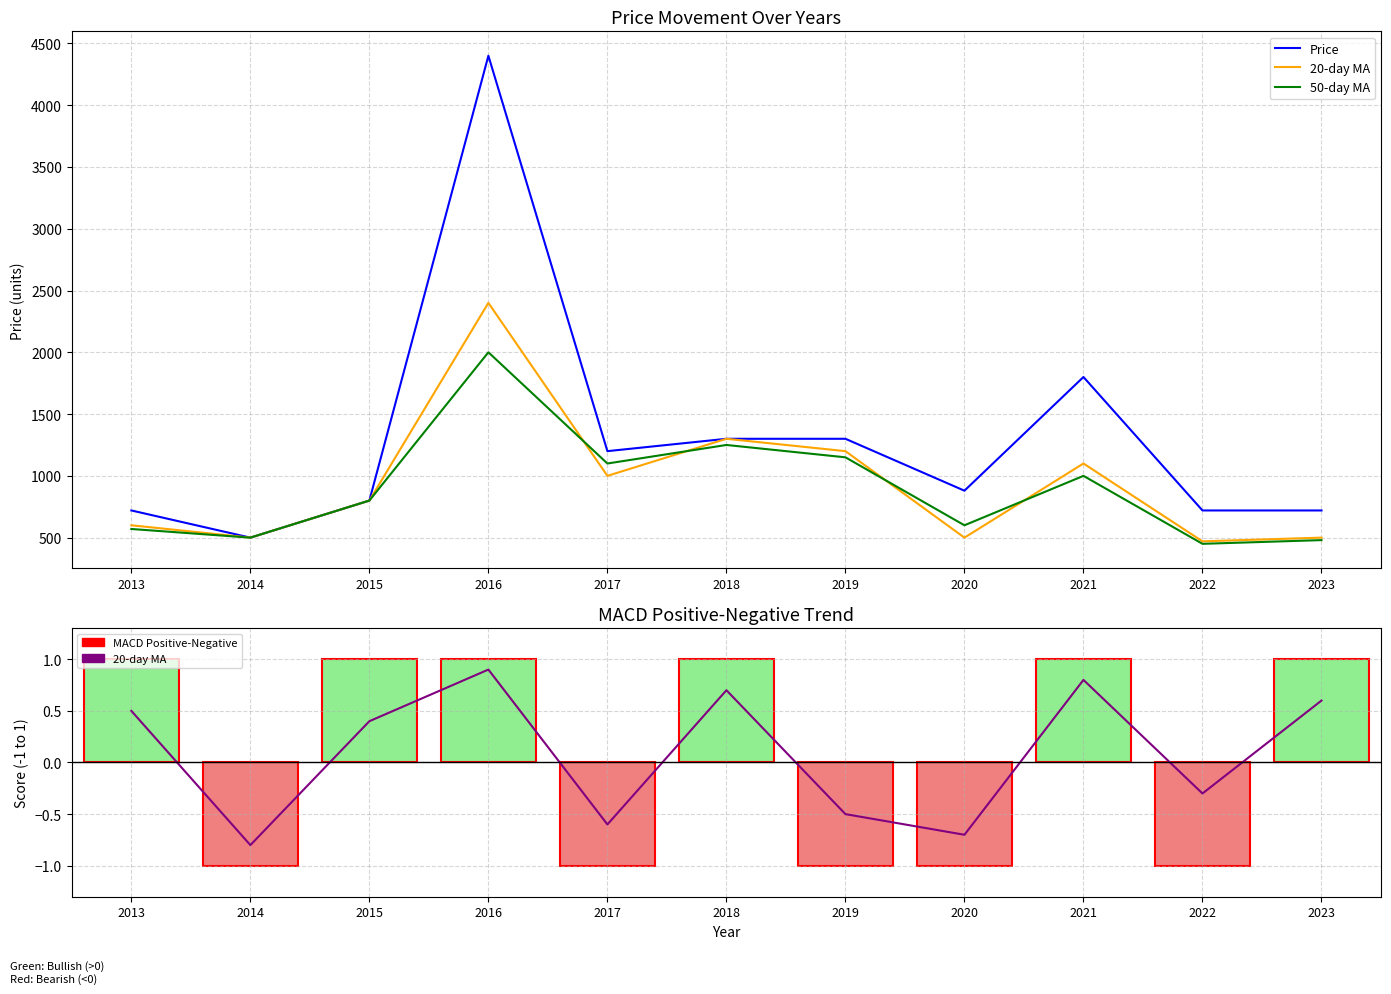

Which category has the highest value in the 50-day MA series?

2016